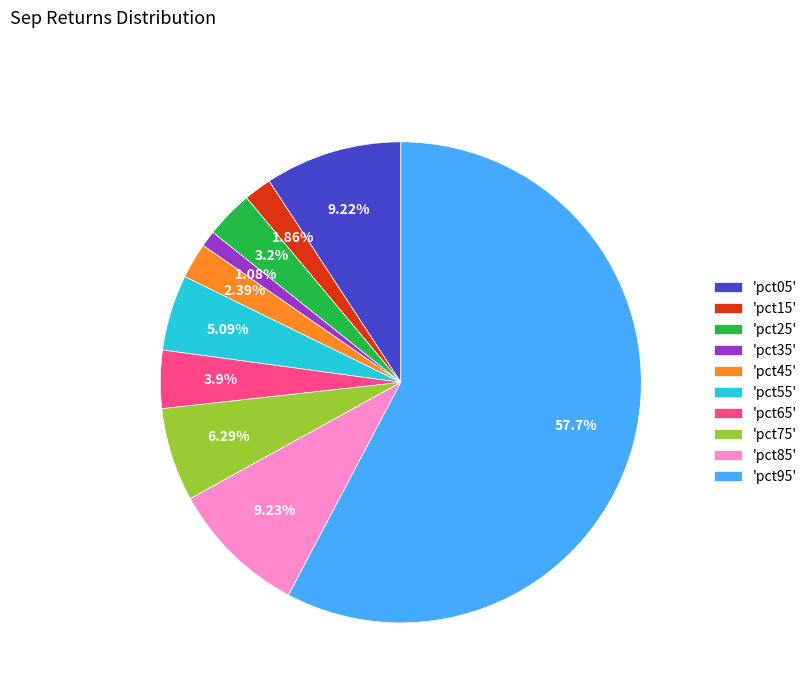

What is the majority slice?

'pct95'